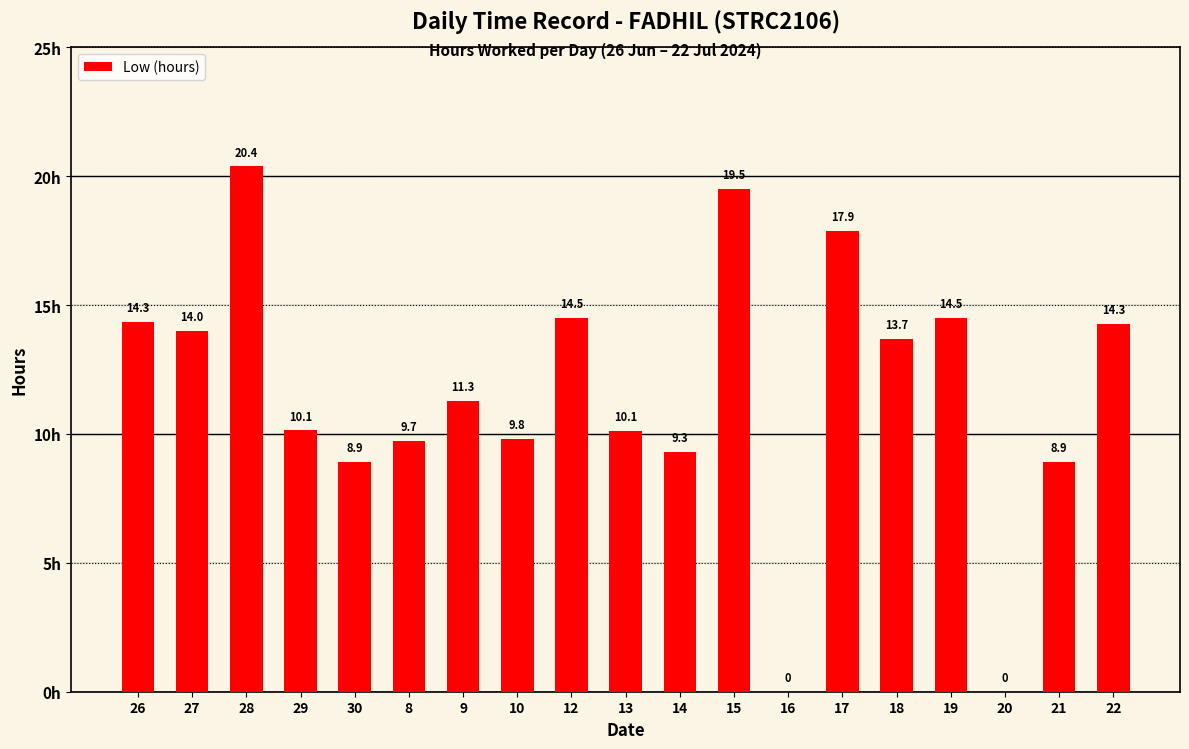

Is it true that the value at 12 is 3.7?

False